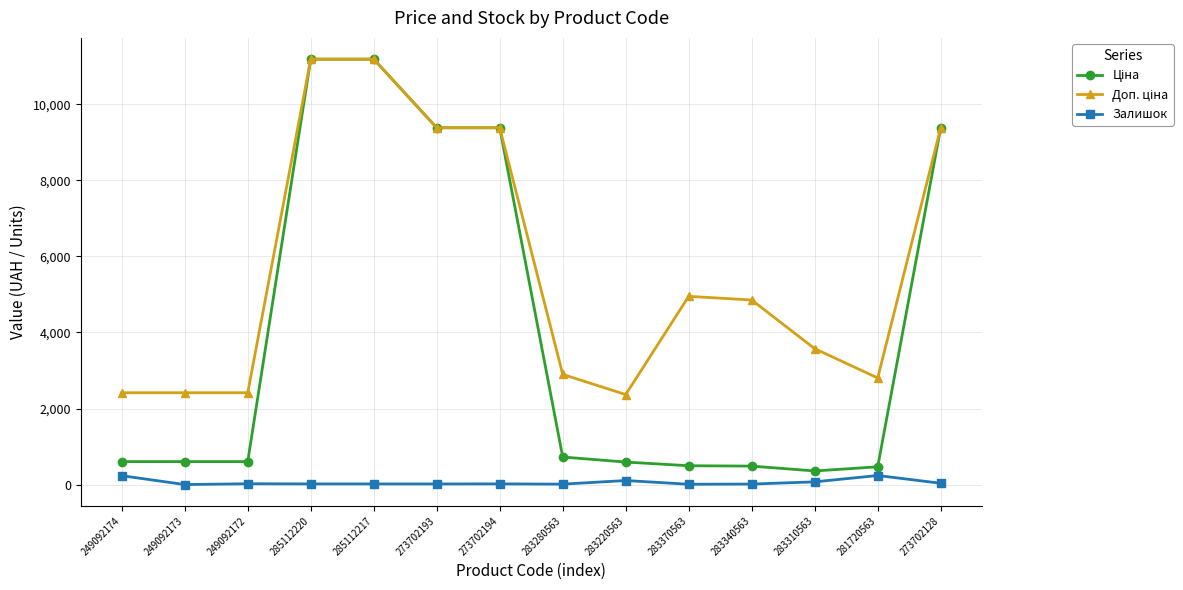

The Залишок series shows 17.0 at 285112220. True or false?

True